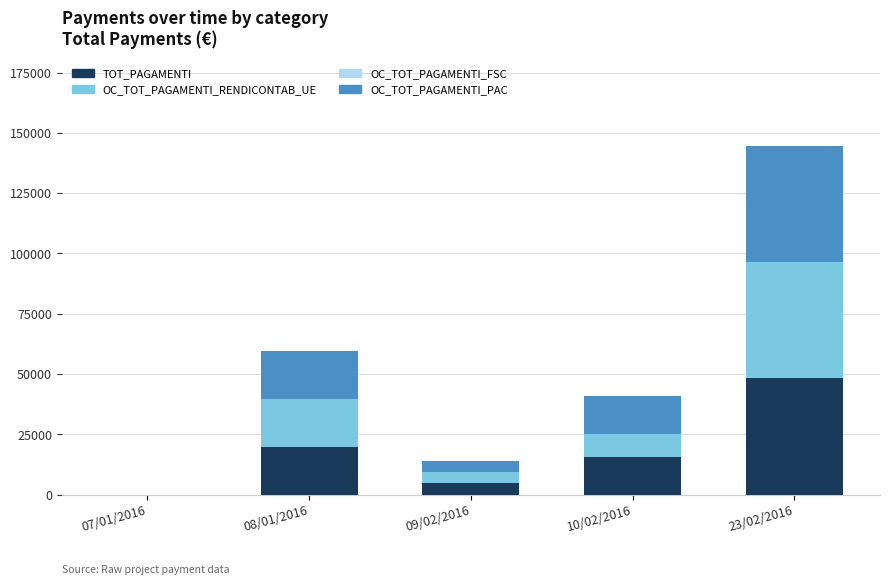

At which category is the sum across all series the highest?

23/02/2016